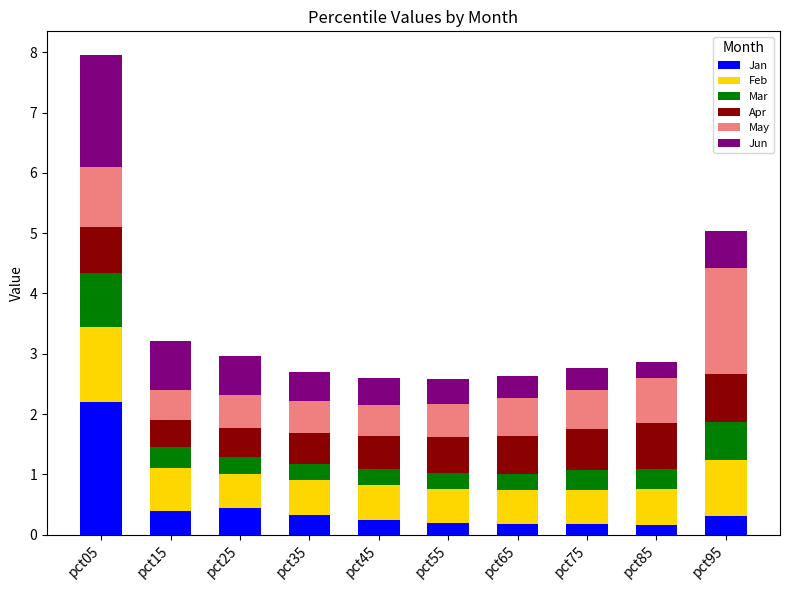

Is it true that Jan equals 0.2 at pct75?

True